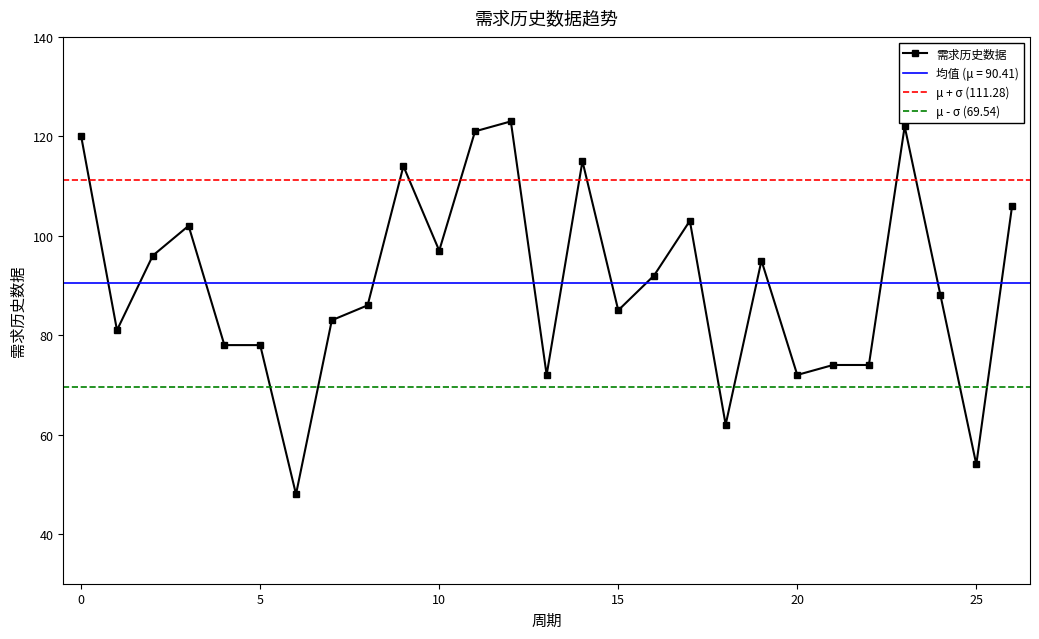

Rank the categories by value from lowest to highest.

6, 25, 18, 13, 20, 21, 22, 4, 5, 1, 7, 15, 8, 24, 16, 19, 2, 10, 3, 17, 26, 9, 14, 0, 11, 23, 12